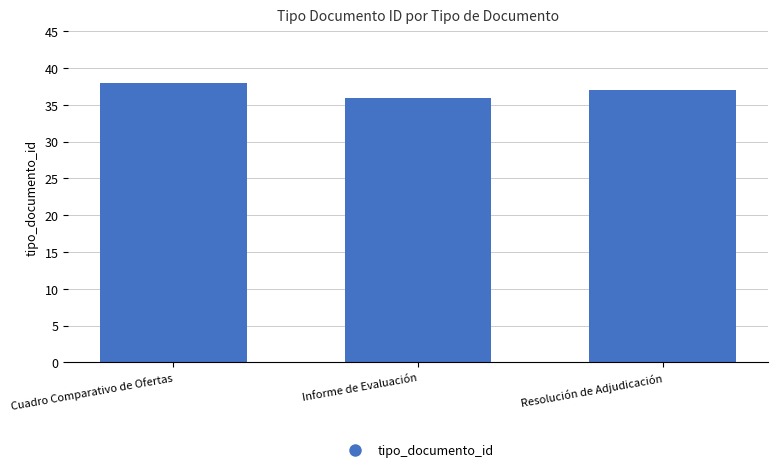

How many series are shown in this chart?

1